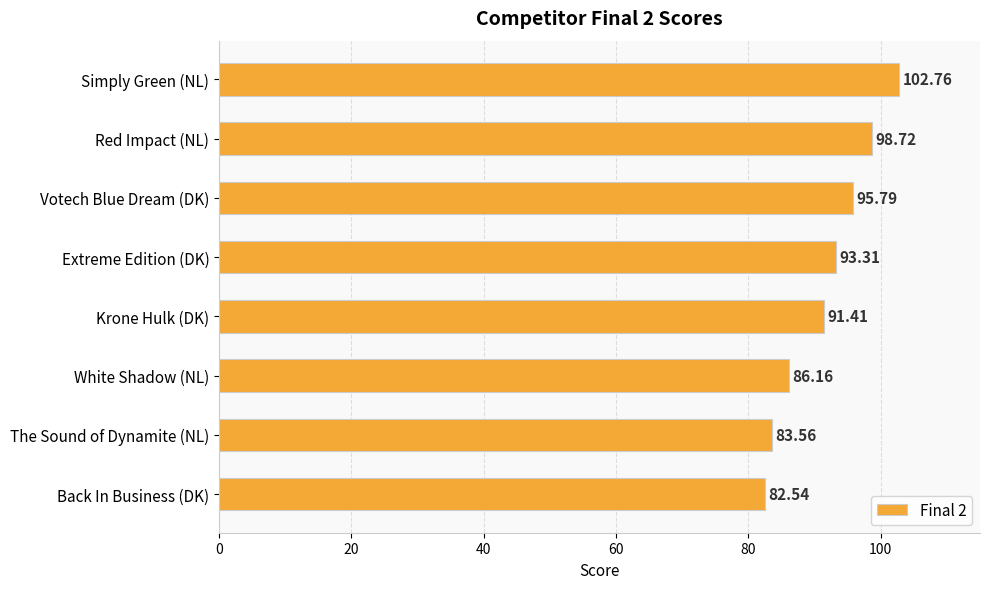

What is the ratio of the value at White Shadow (NL) to the value at Red Impact (NL)?

0.9